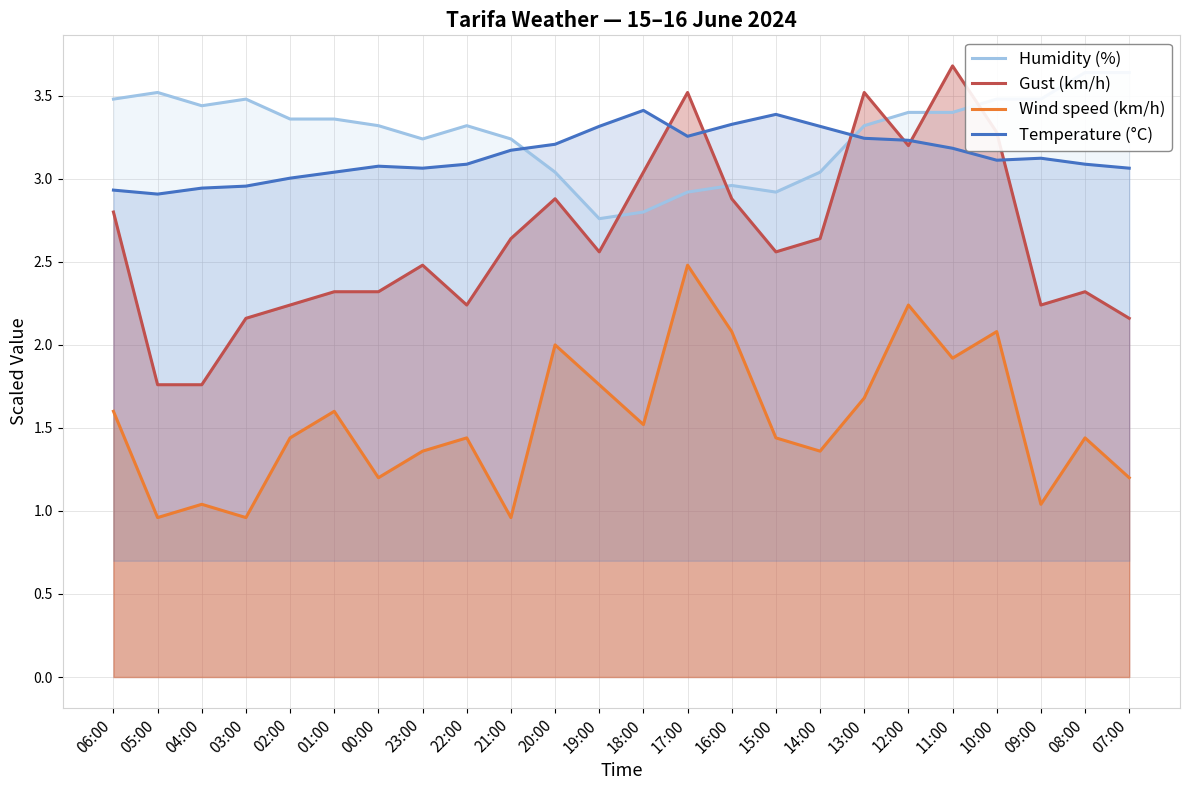

How many lines are shown in the chart?

4